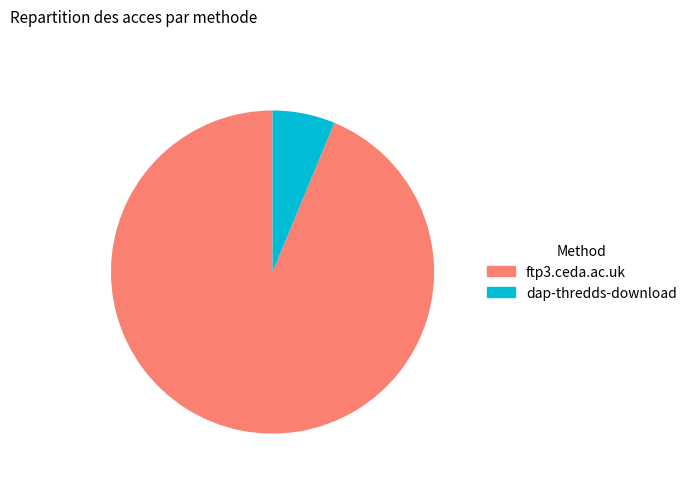

Which slice is the largest?

ftp3.ceda.ac.uk